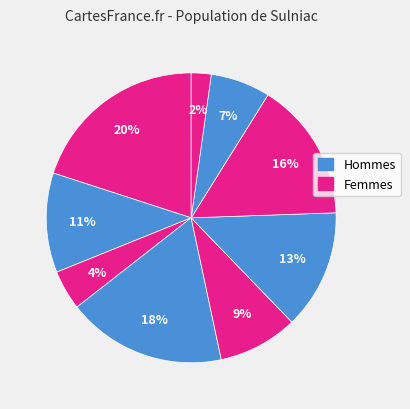

Count the number of slices in the pie.

9